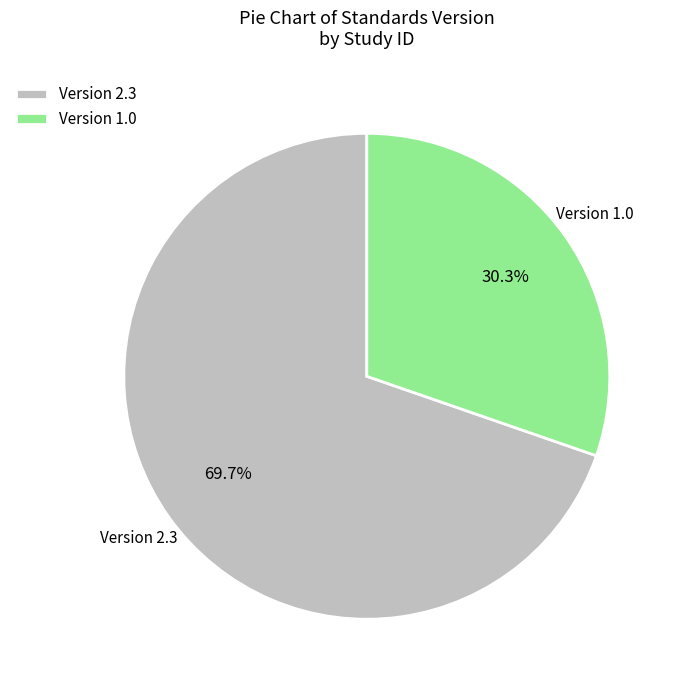

Do Version 1.0 and Version 2.3 together represent more than half of the pie?

Yes